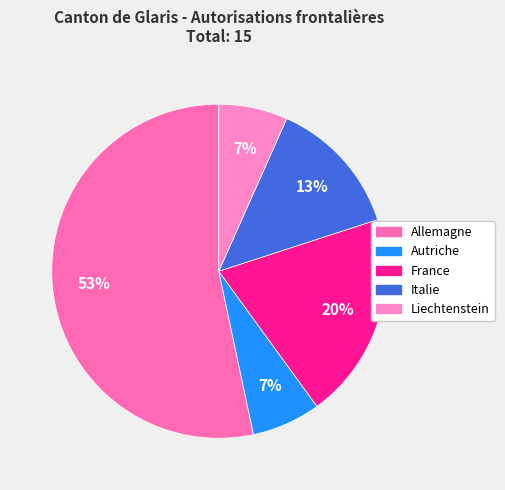

To the nearest percent, what is the difference between the largest and smallest slice percentages?

47%